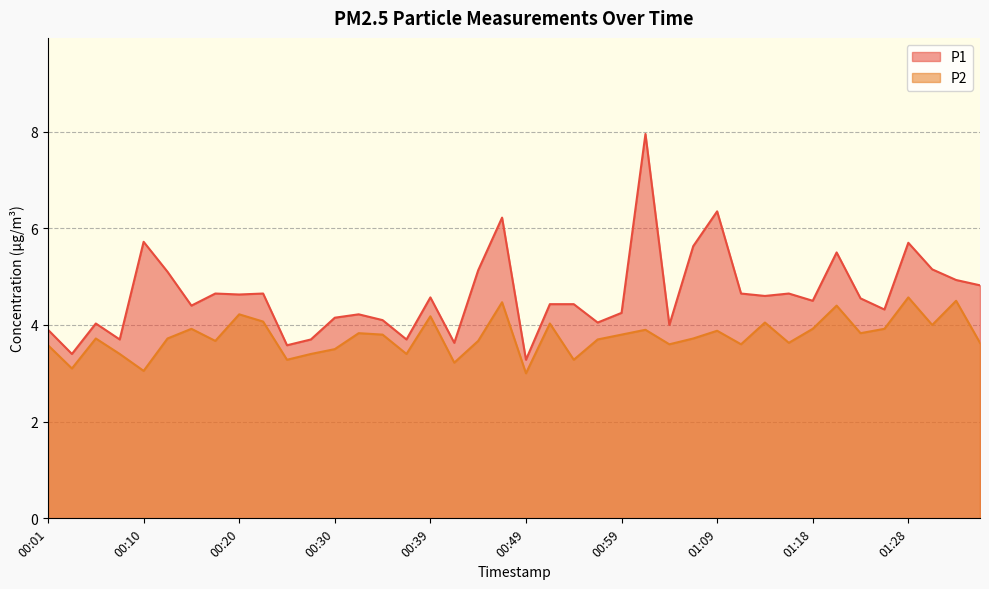

Rank the series at 01:09 from highest to lowest value.

P1, P2